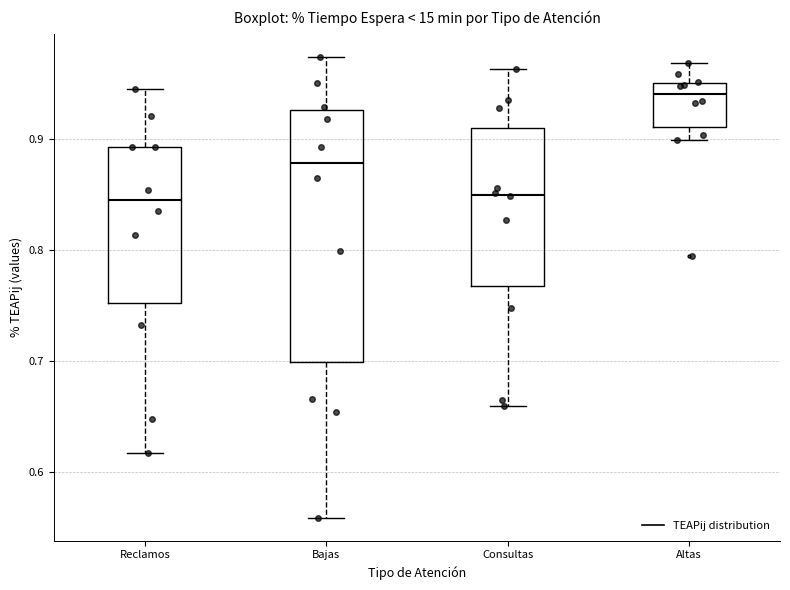

Where is the lower edge of the box for Consultas on the y-axis? The values are not printed on the chart, so give them approximately, as read against the axis.

0.77